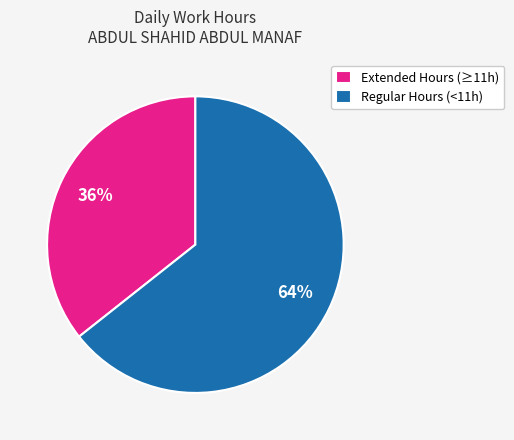

Is it true that Extended Hours (≥11h) is 26% of the pie?

False